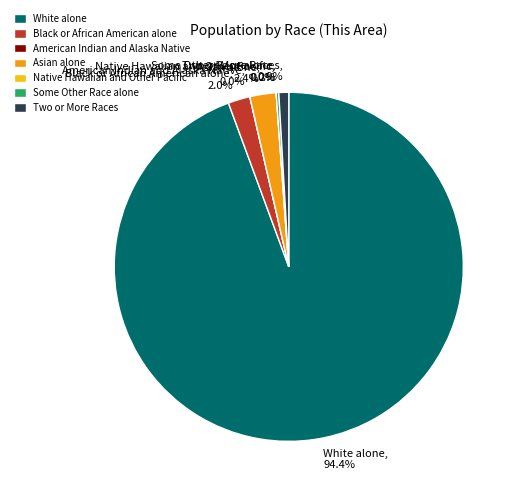

Is it true that Asian alone is 2% of the pie?

True